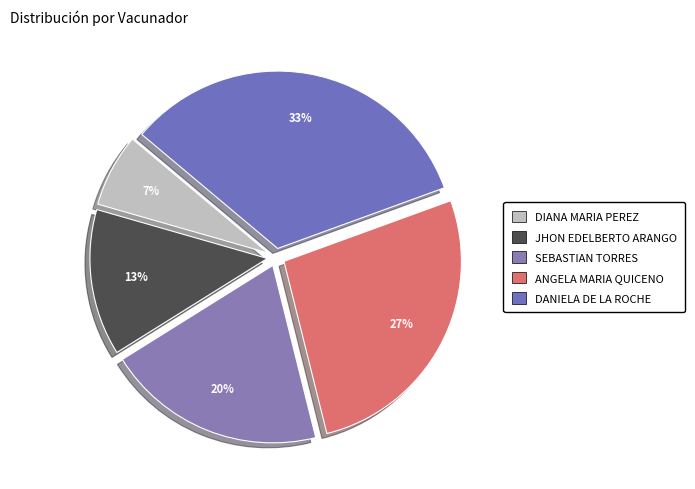

What is the largest slice in the pie chart?

DANIELA DE LA ROCHE